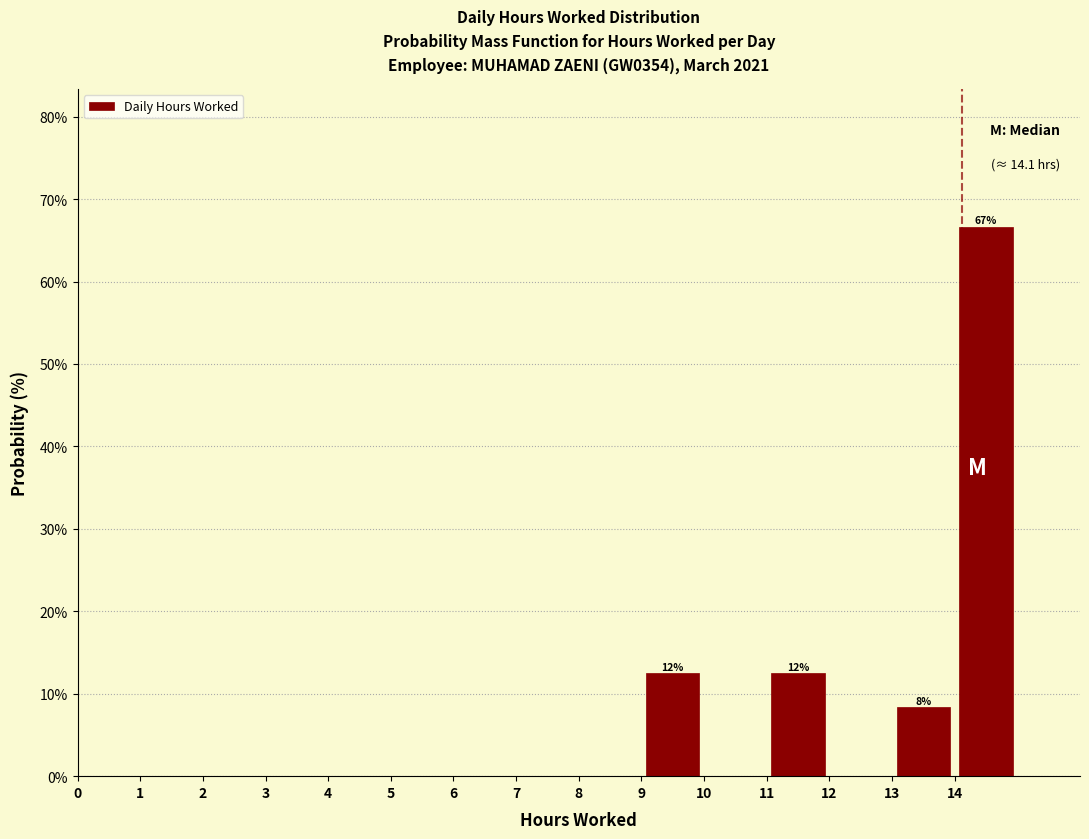

Over which range of the x-axis is the bar tallest?

14 to 15